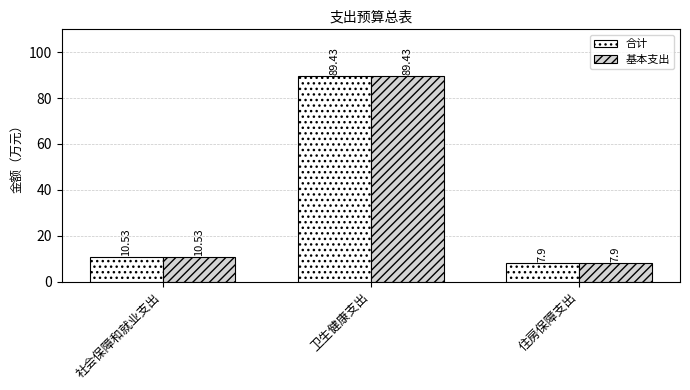

List the labels in order of 合计 value, smallest first.

住房保障支出, 社会保障和就业支出, 卫生健康支出